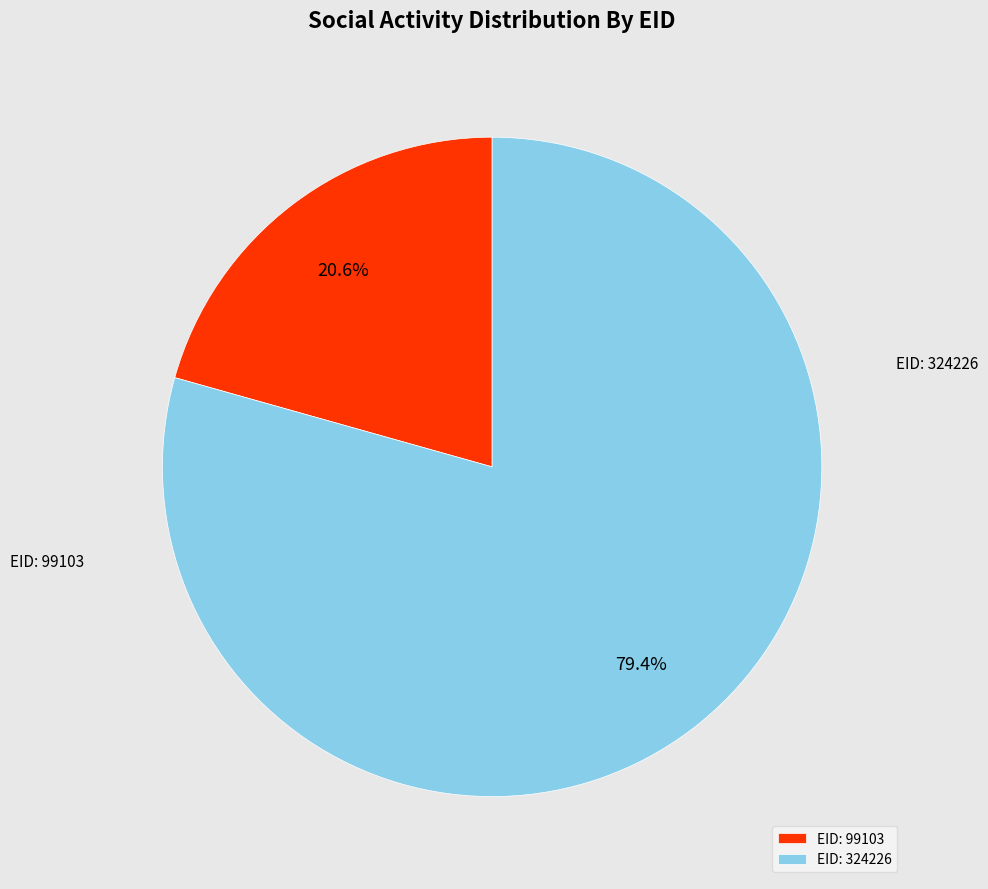

Does any single category account for the majority?

Yes